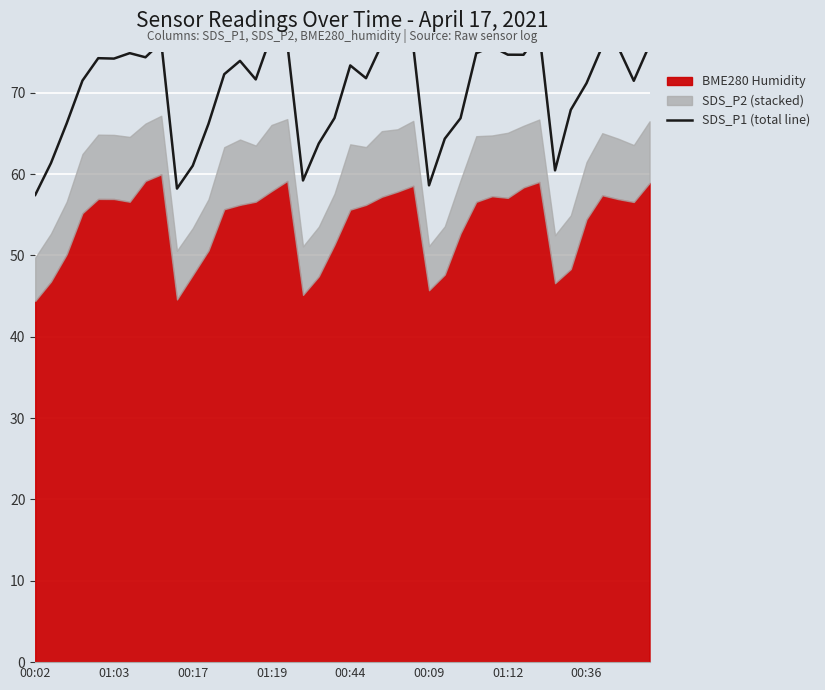

What is the approximate value at 00:44?

74.2